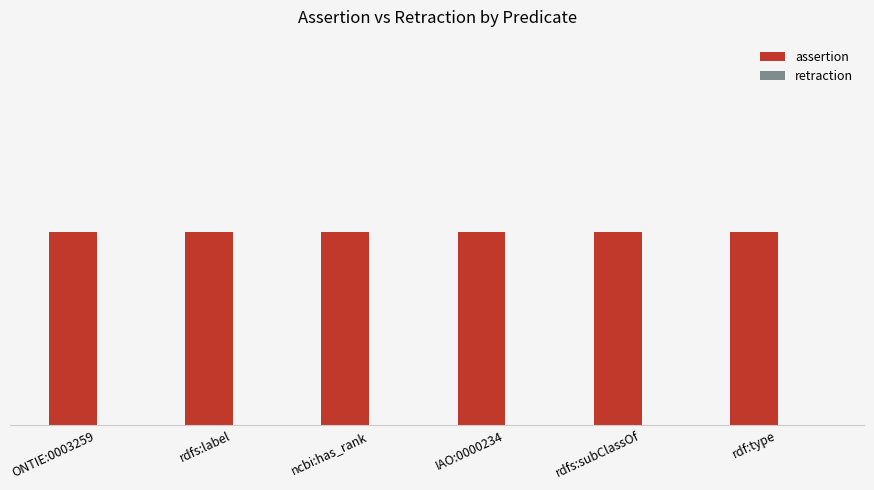

At which category does the chart reach its peak across all series?

ONTIE:0003259